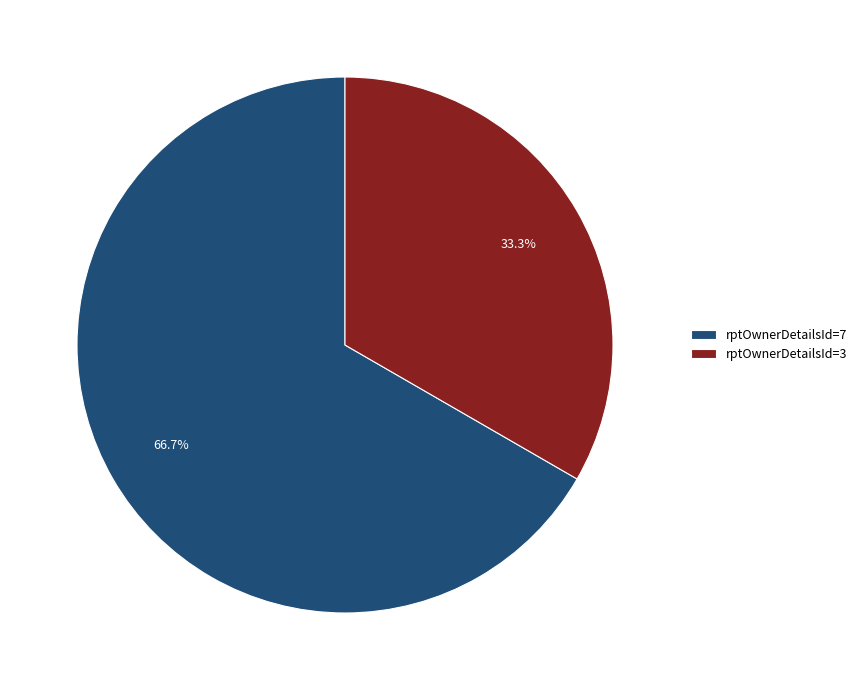

Which category accounts for the majority?

rptOwnerDetailsId=7